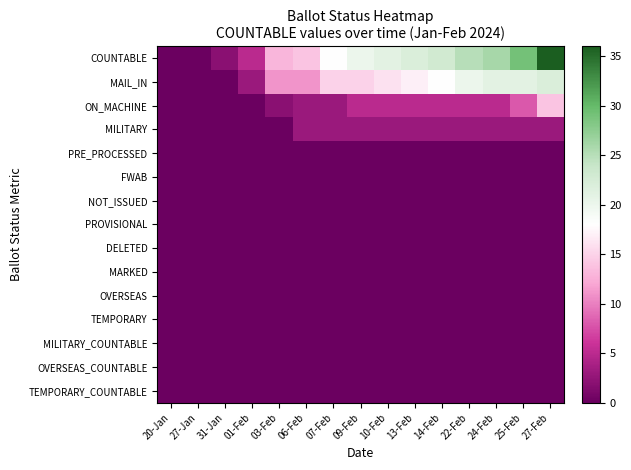

What is the spread (max minus min) of values at 03-Feb?

13